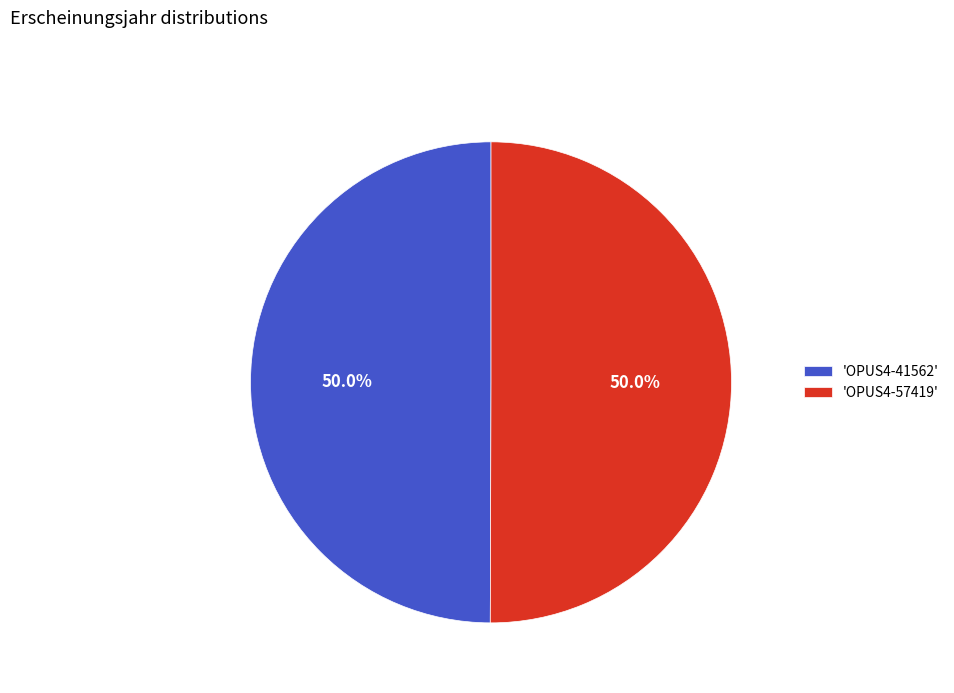

Approximately how many times larger is the value at 'OPUS4-57419' compared to 'OPUS4-41562'?

1.0